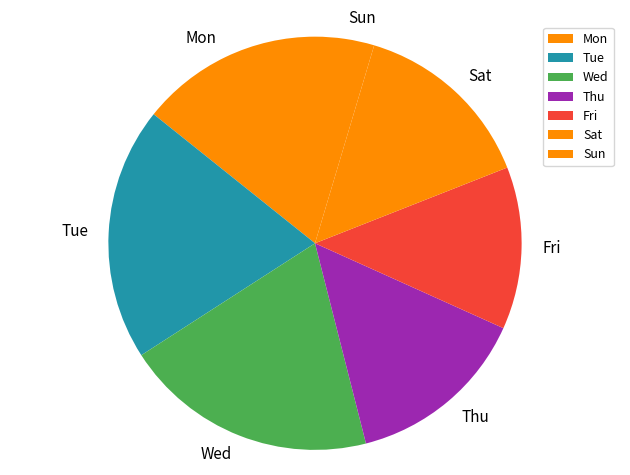

Is the sum of Sat and Mon greater than half?

No